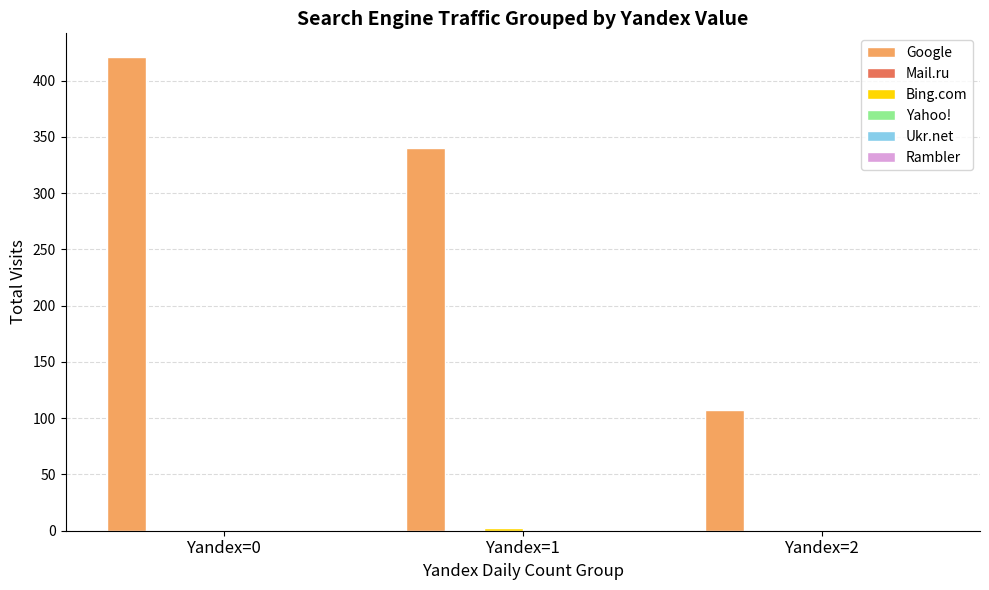

At which category is the sum across all series the highest?

Yandex=0